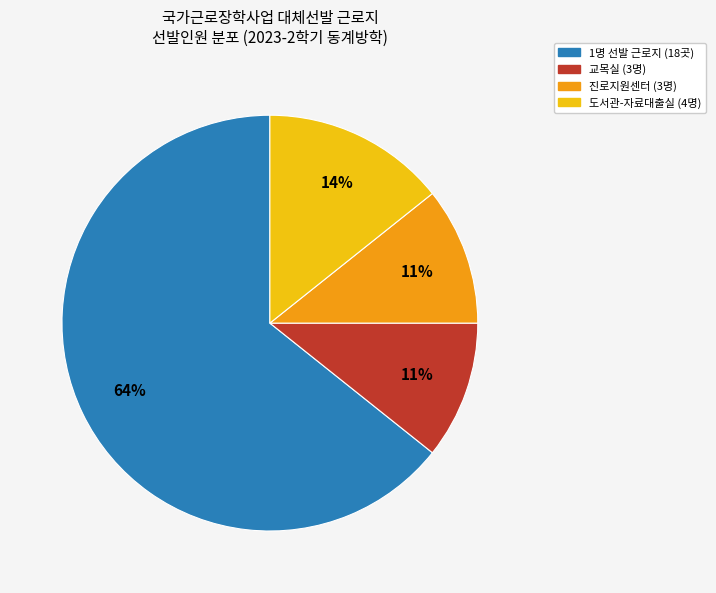

To the nearest percent, what is the combined percentage of 진로지원센터 (3명) and 도서관-자료대출실 (4명)?

25%